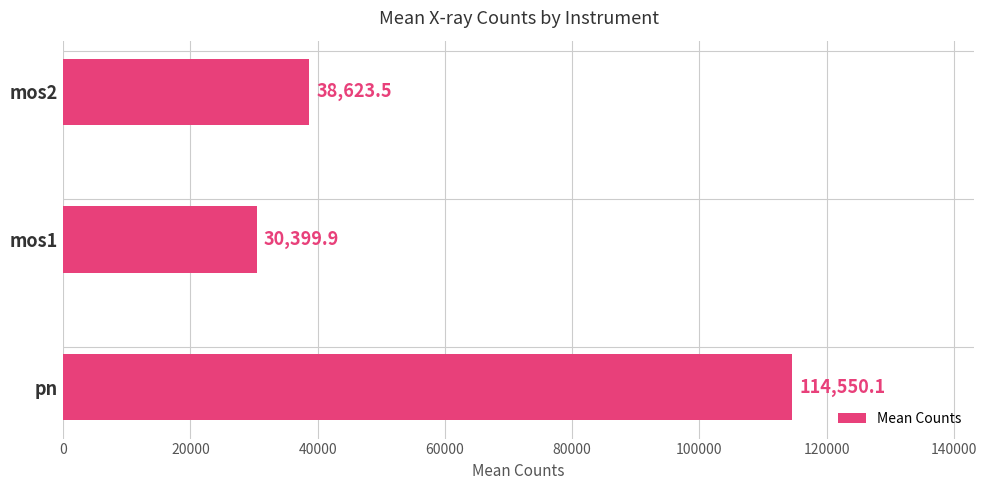

At which category does the chart reach its minimum across all series?

mos1